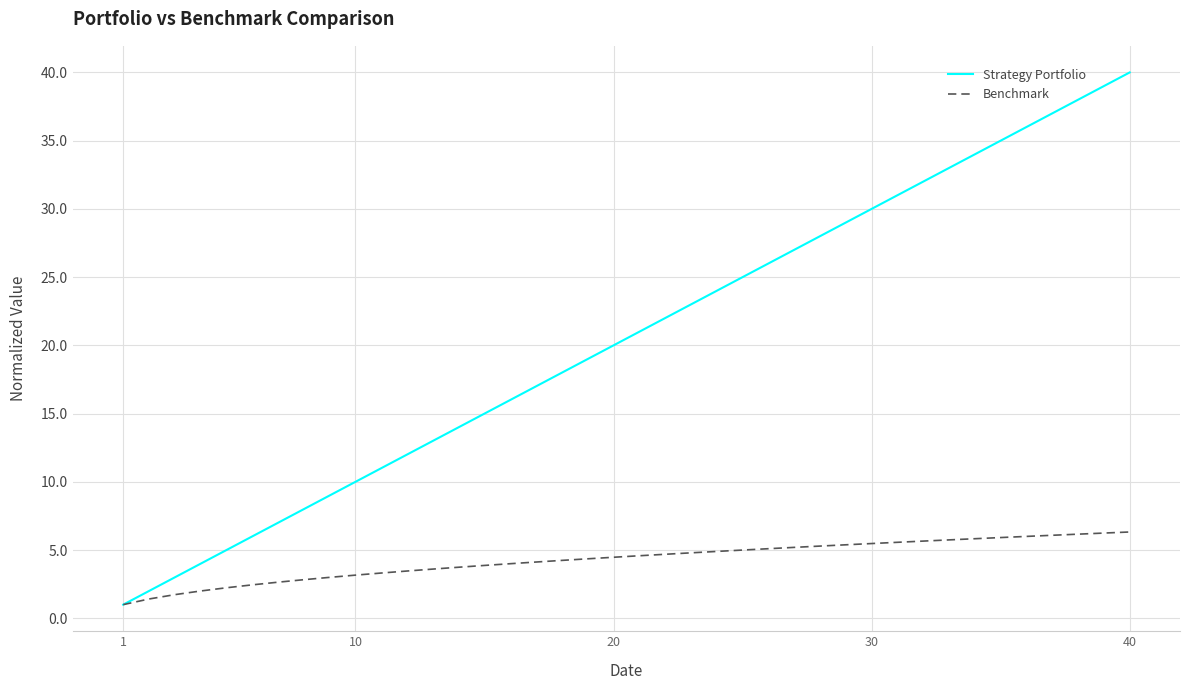

List the series in order of their peak value, lowest first.

Benchmark, Strategy Portfolio